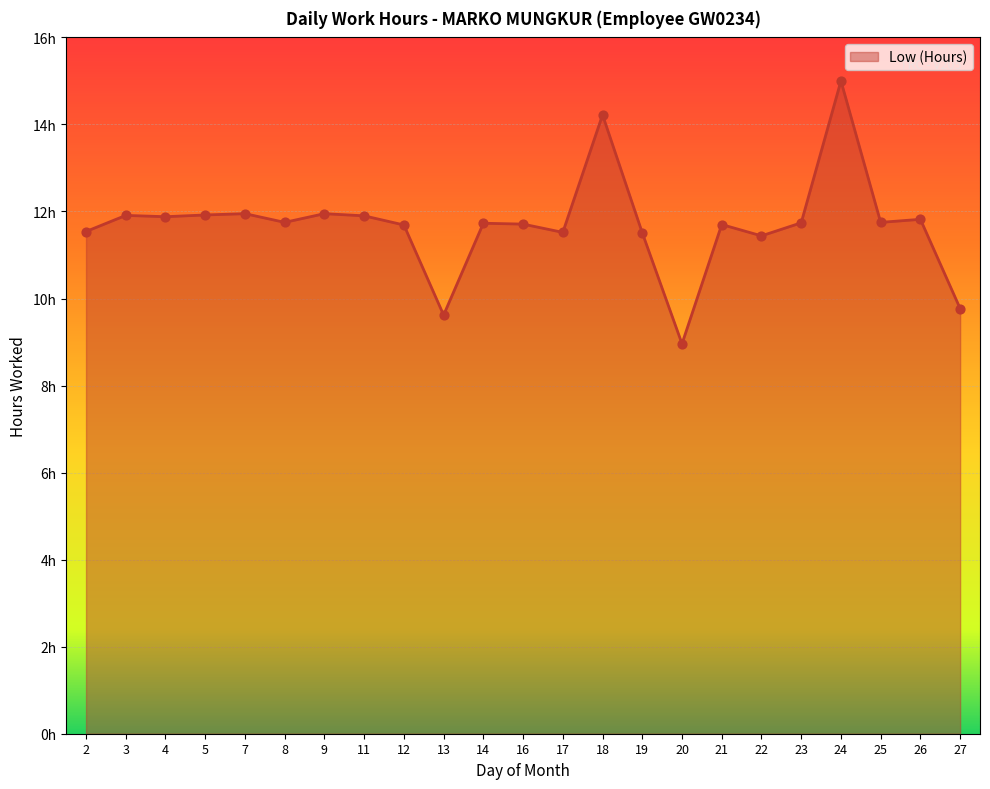

Is this an area chart (filled region under the line)?

Yes